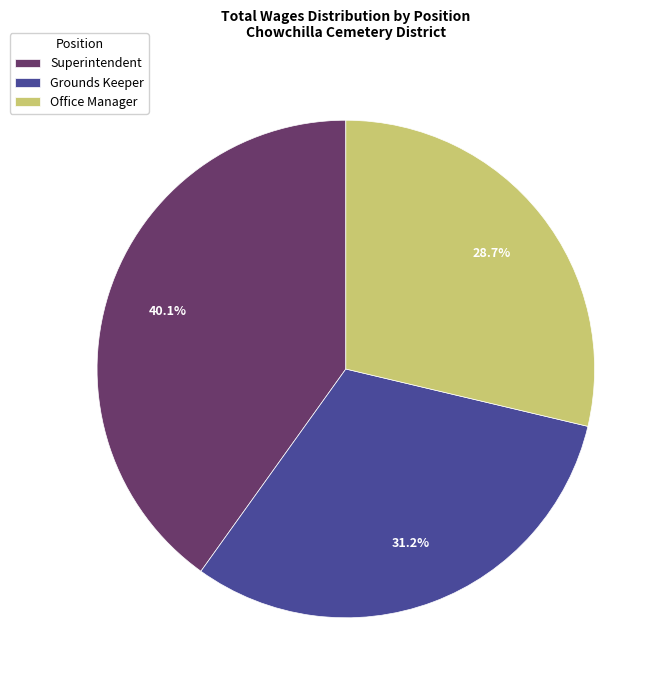

What percentage is NOT represented by Grounds Keeper?

68.8%